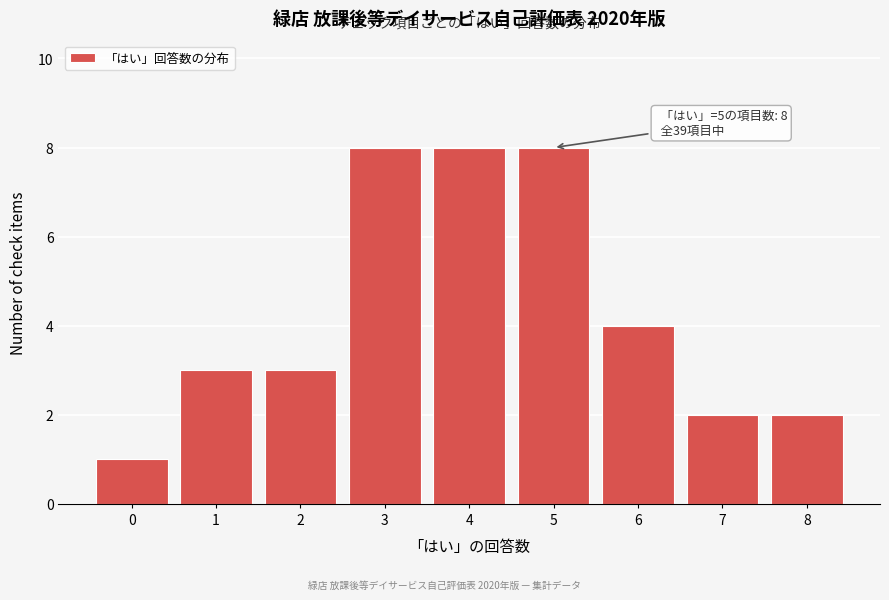

Reading left to right, what are all the values shown in this chart?

0=1	1=3	2=3	3=8	4=8	5=8	6=4	7=2	8=2